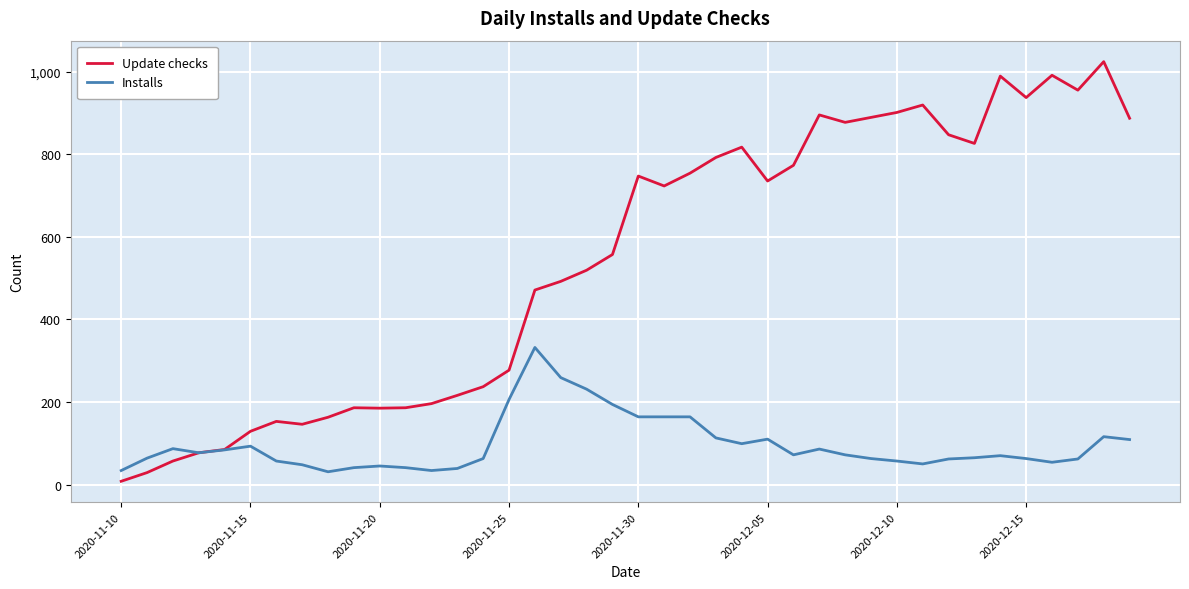

Which series has the widest spread of values?

Update checks